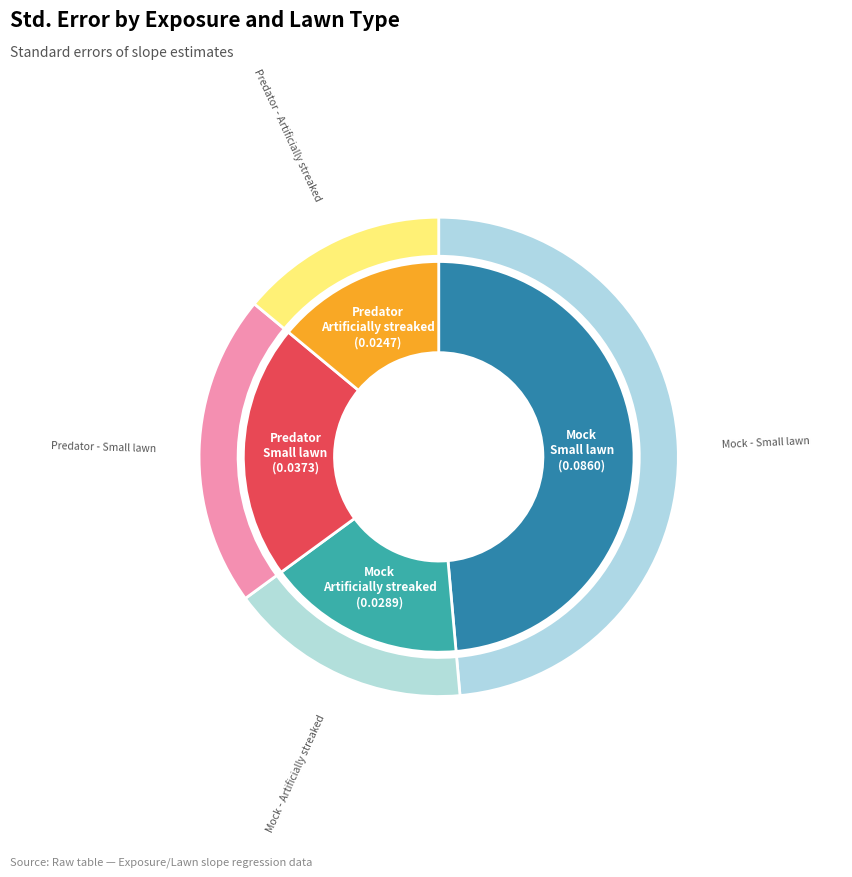

What is the change in value from Mock - Small lawn to Mock - Artificially streaked?

-0.1